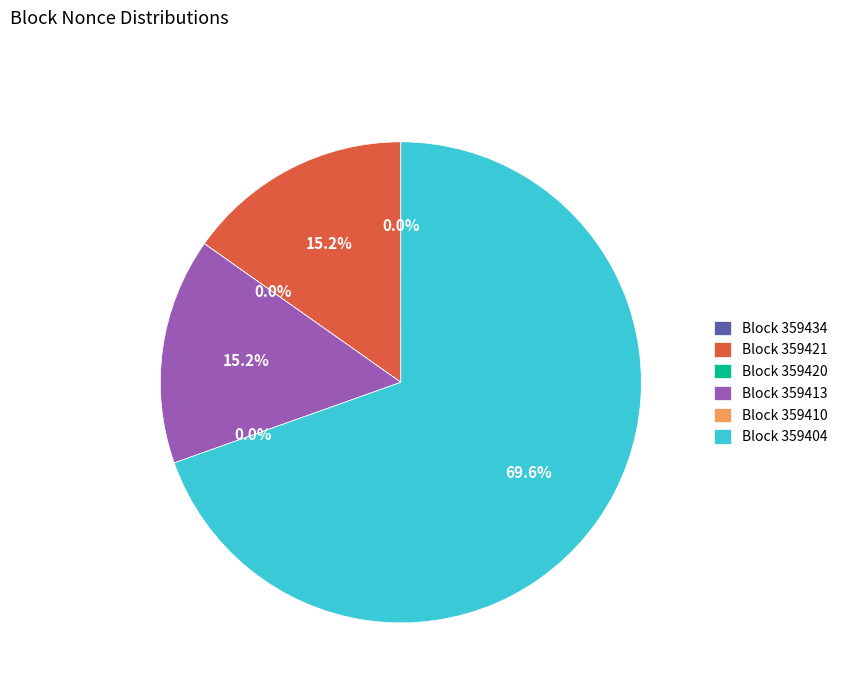

To the nearest percent, what is the difference between the largest and smallest slice percentages?

70%